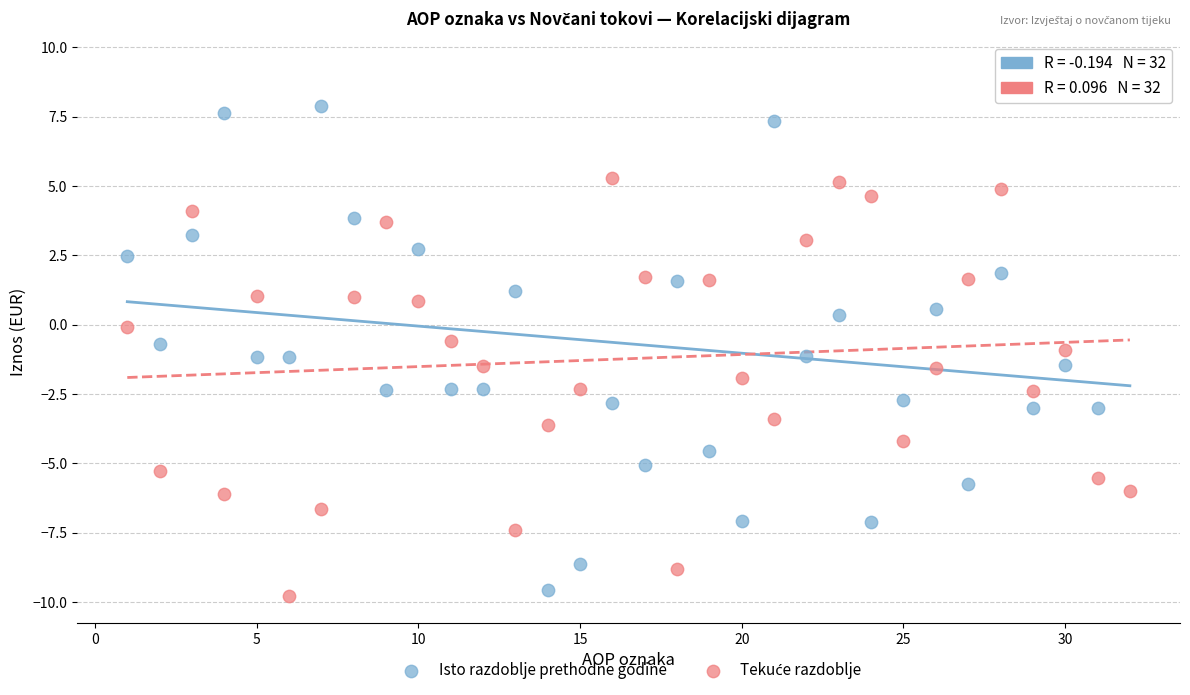

Which series has the widest spread of Y values?

Isto razdoblje prethodne godine